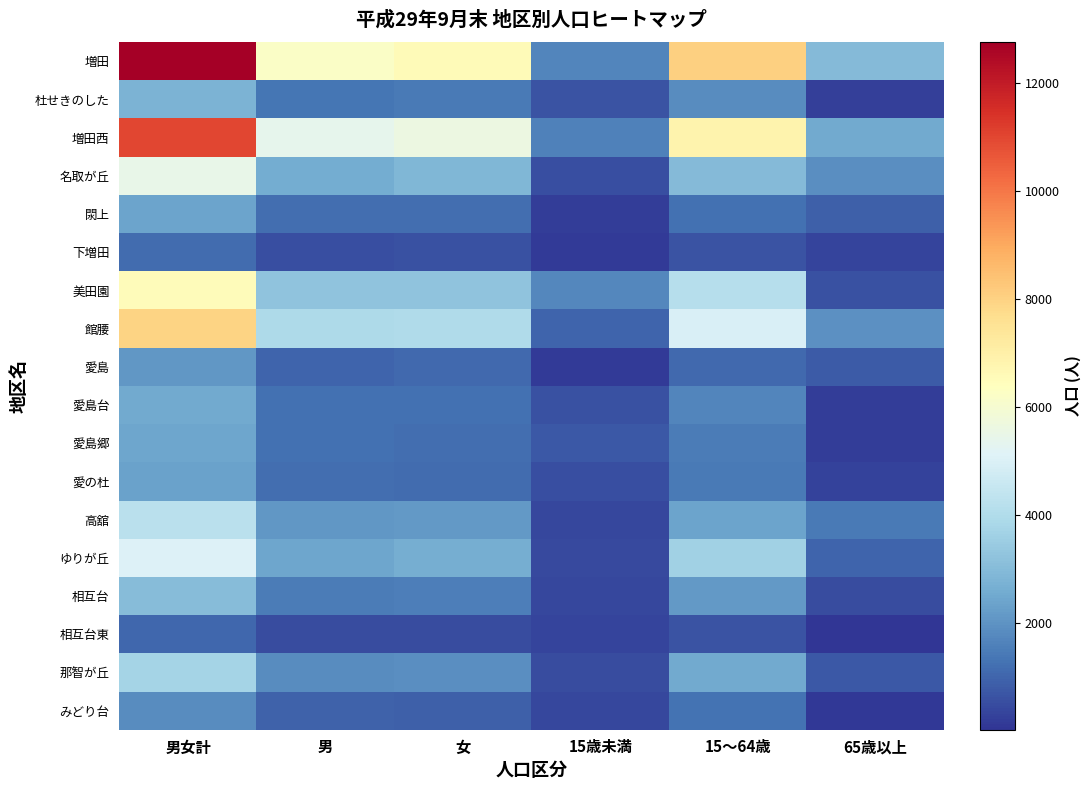

Count the number of data series in this chart.

18